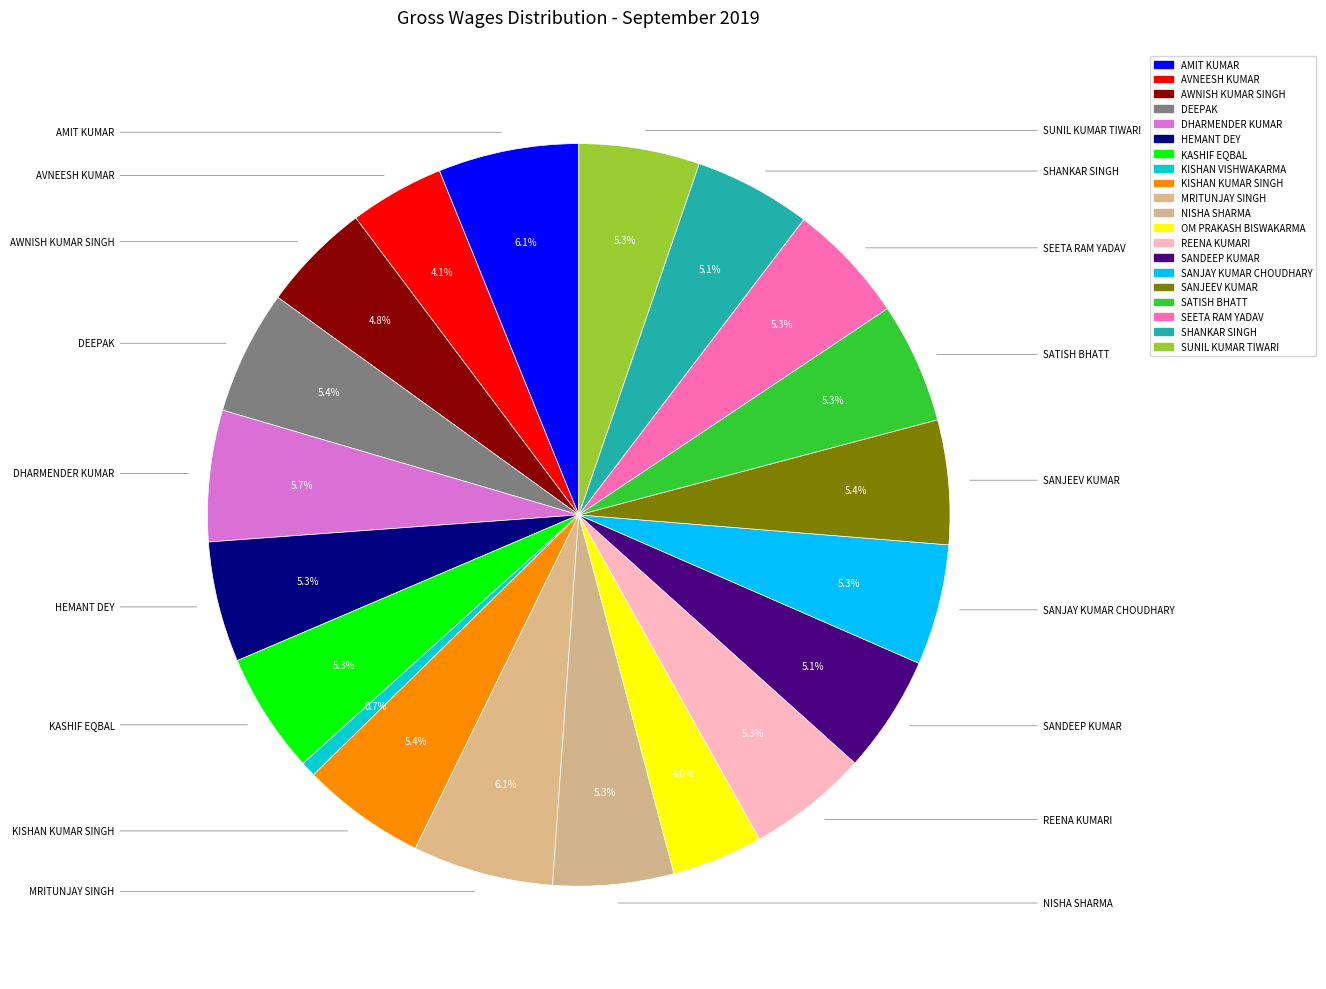

Count the number of slices in the pie.

20